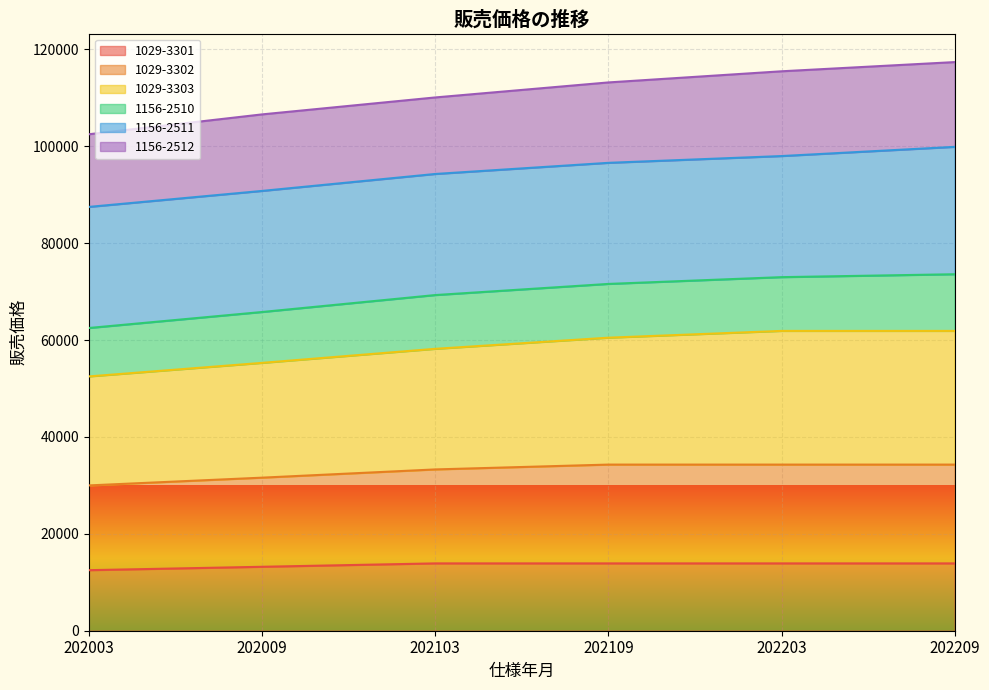

Which has a higher value, 202009 or 202109?

202109